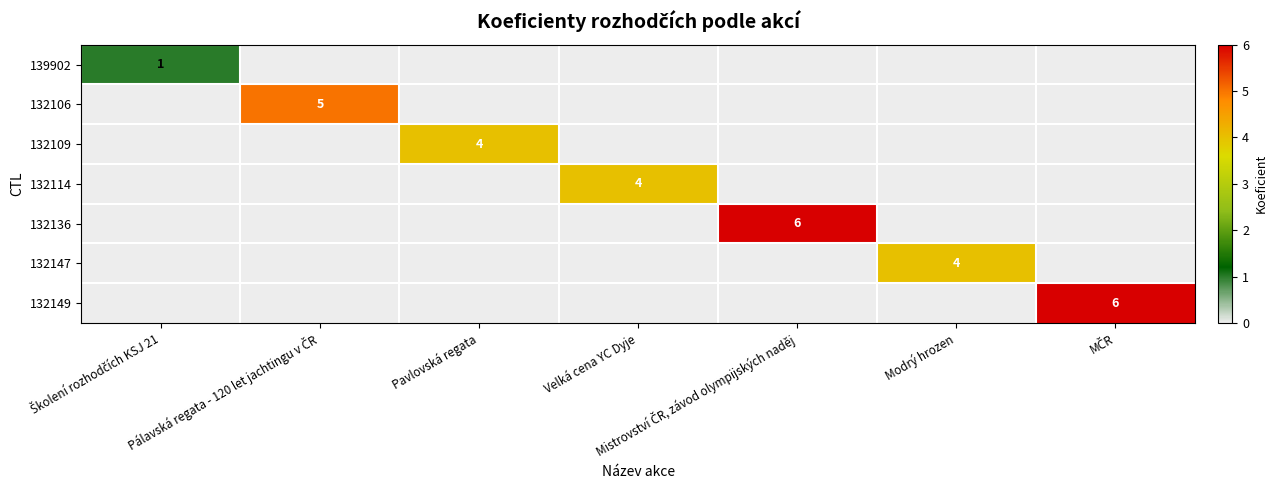

Count the 132114 values in the range 0 to 1.

6